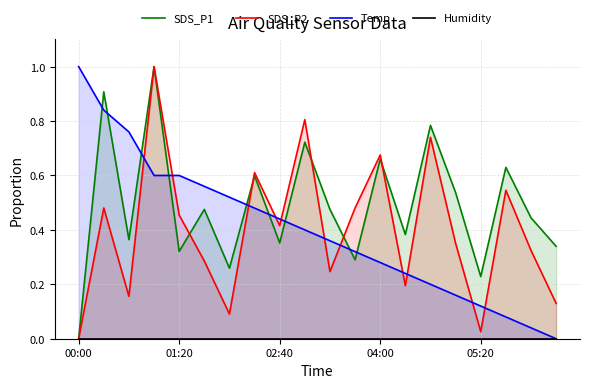

How many distinct data groups are displayed?

4